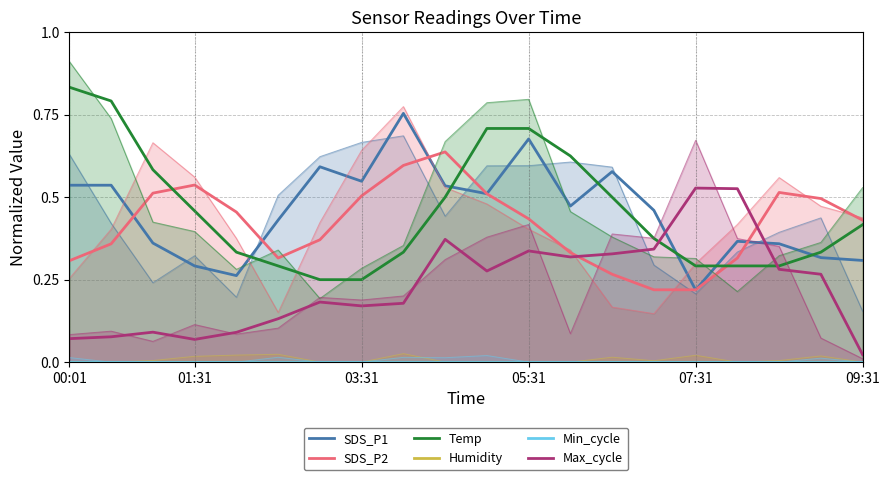

Which category has the highest value across all series?

00:01